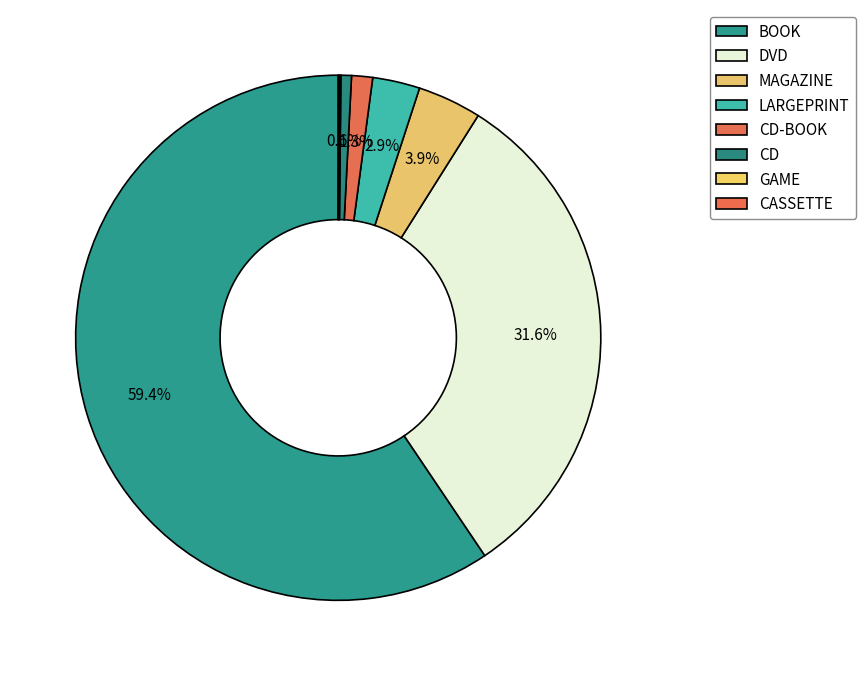

How many segments does this pie chart have?

8